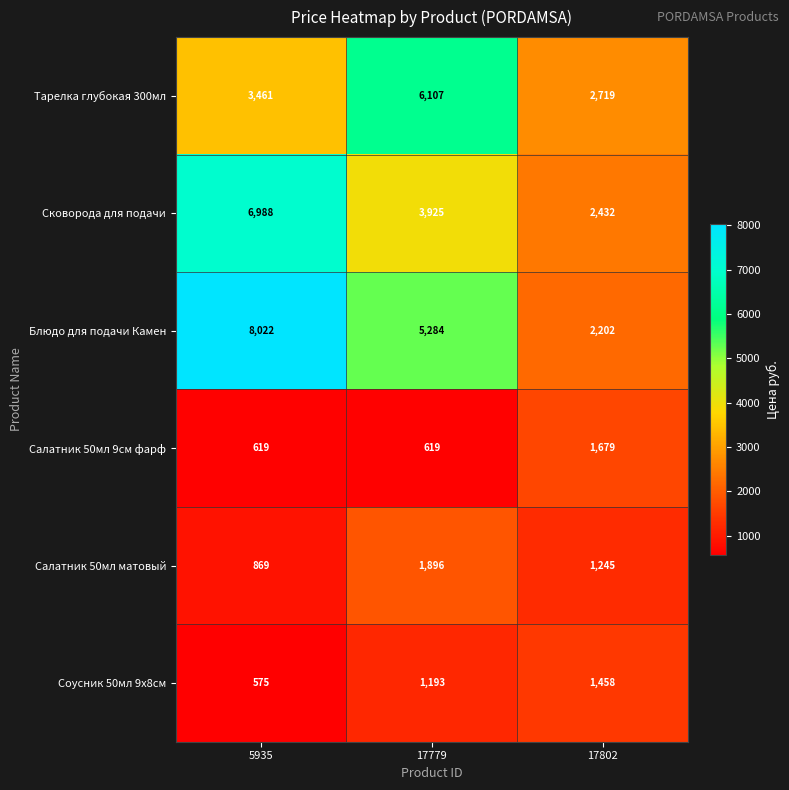

Rank the series at 5935 from highest to lowest value.

Блюдо для подачи Камен, Сковорода для подачи, Тарелка глубокая 300мл, Салатник 50мл матовый, Салатник 50мл 9см фарф, Соусник 50мл 9х8см